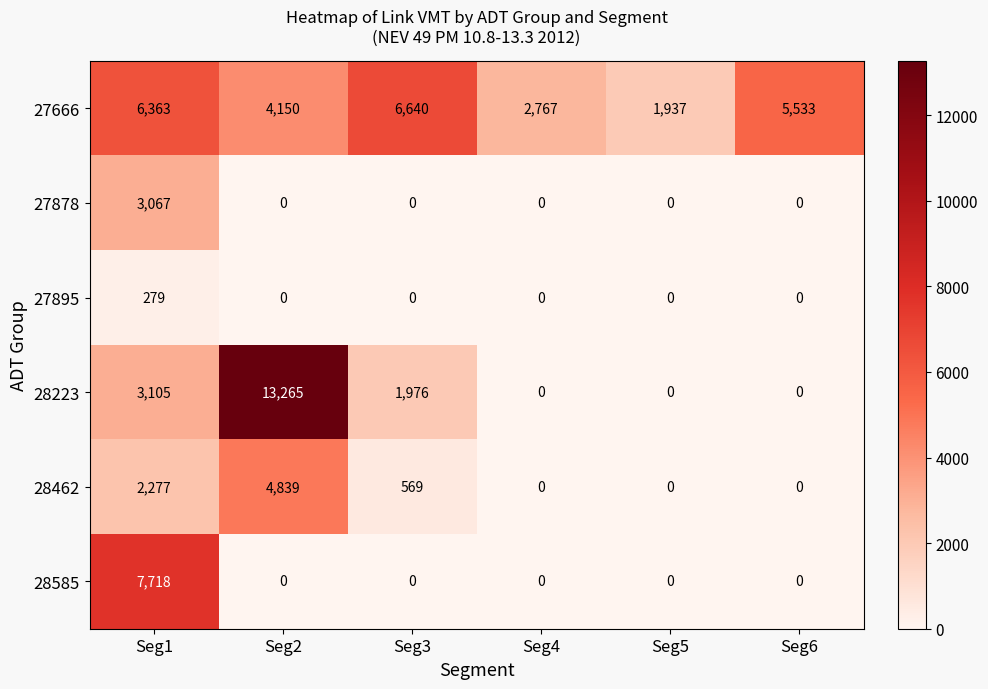

At how many categories does at least one series exceed 11068?

1